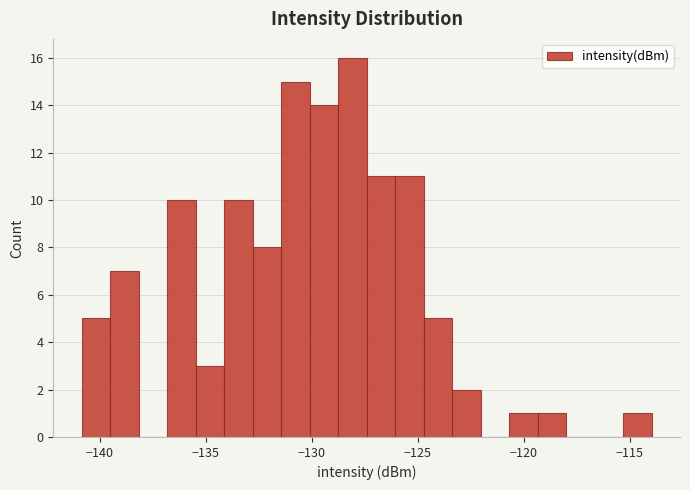

Around what value on the x-axis is the tallest bar? Give the approximate position of its centre, as read against the axis.

-128.0